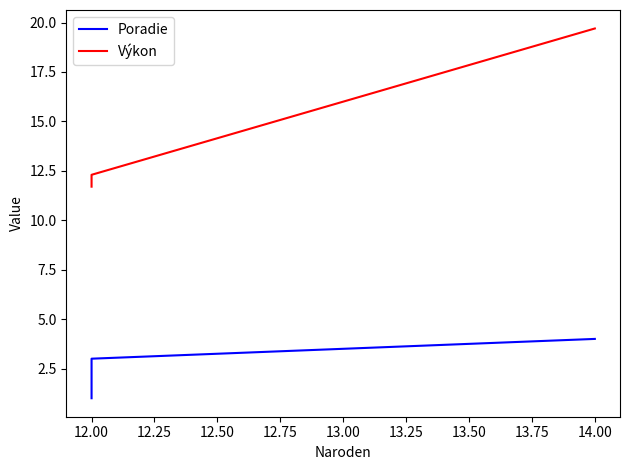

Rank the series by their average value, from lowest to highest.

Poradie, Výkon